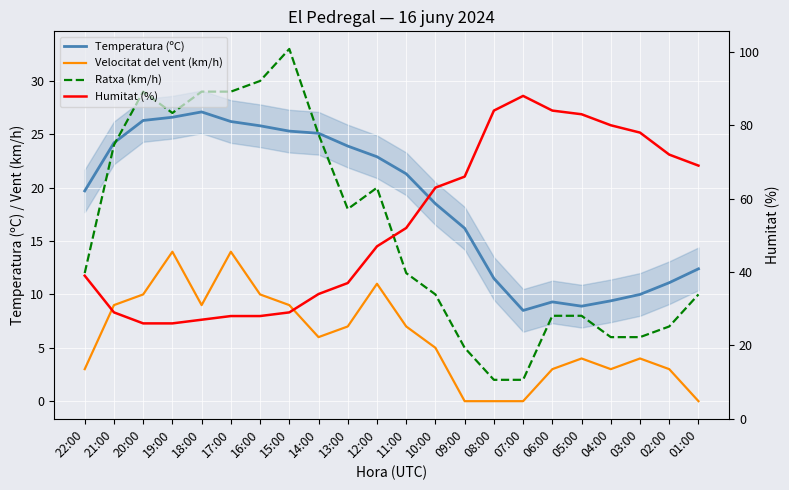

What is the sum of all Humitat (%) values?

1169.0